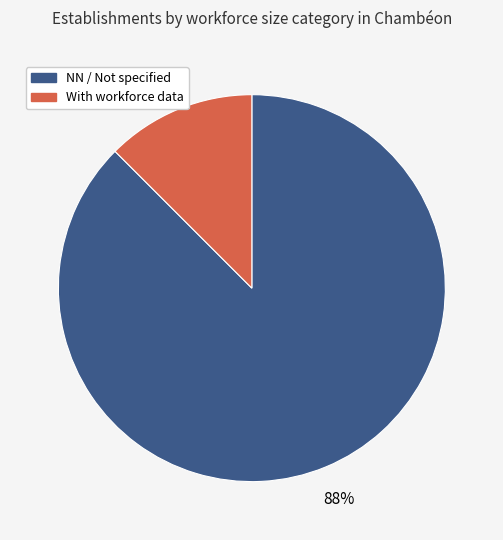

Combined, do NN / Not specified and With workforce data account for over 50%?

Yes